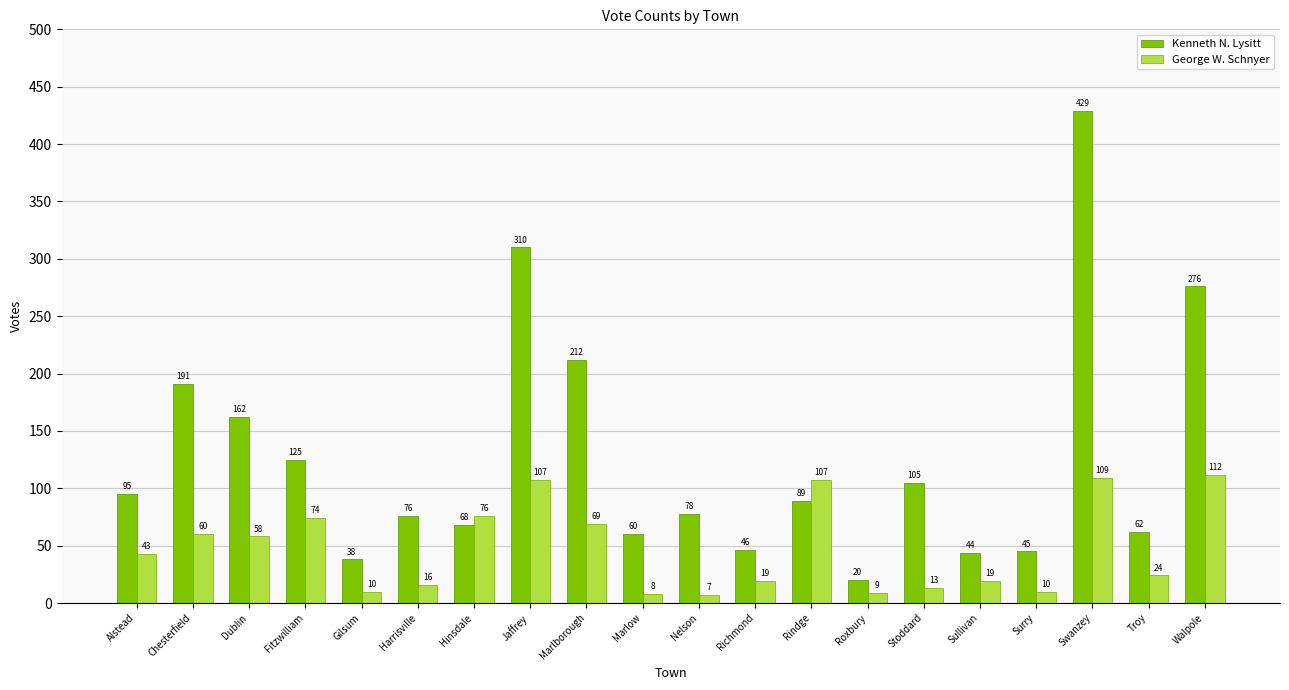

At which category is the sum across all series the highest?

Swanzey